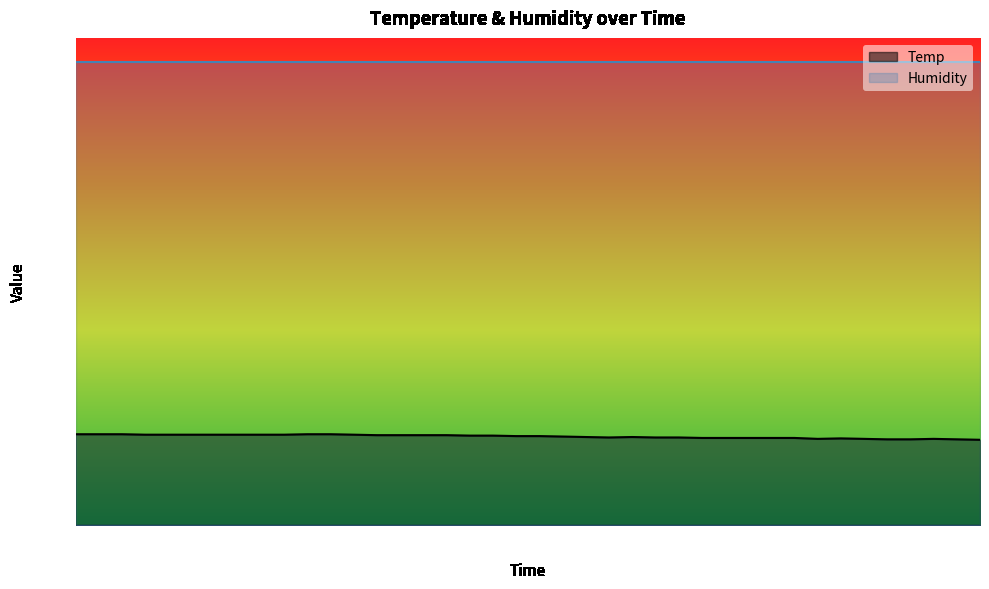

Rank the categories by value from lowest to highest.

01:38, 01:28, 01:30, 01:35, 01:20, 01:25, 01:33, 01:23, 01:08, 01:10, 01:13, 01:15, 01:18, 00:58, 01:03, 01:05, 00:55, 01:00, 00:53, 00:48, 00:50, 00:43, 00:46, 00:33, 00:35, 00:38, 00:40, 00:08, 00:11, 00:13, 00:16, 00:18, 00:21, 00:23, 00:31, 00:01, 00:04, 00:06, 00:26, 00:28